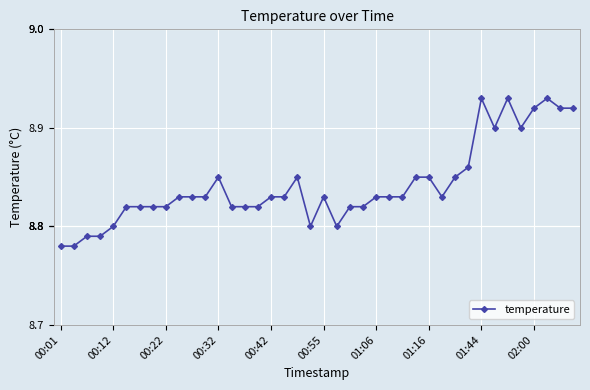

What is the sum of all values?

353.7